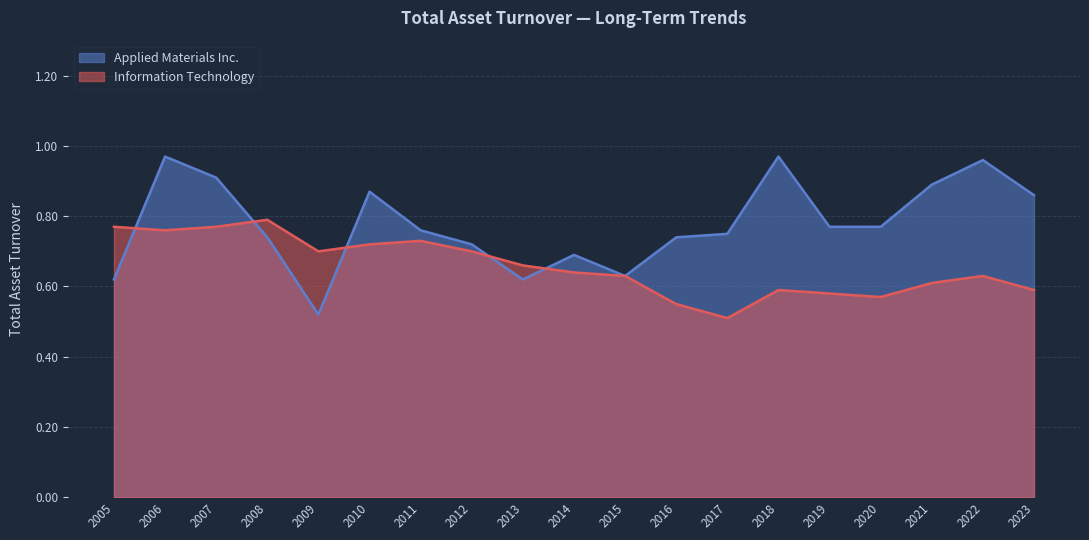

At how many categories does at least one series exceed 0?

19